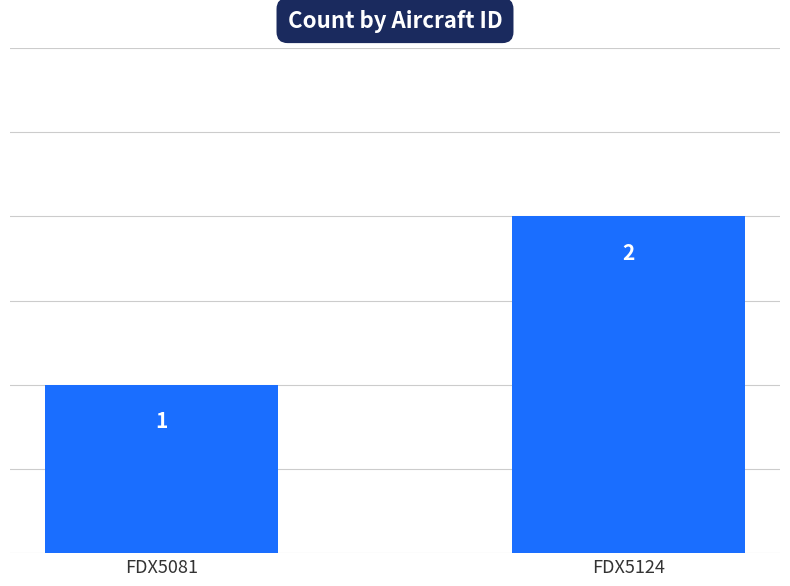

Which label corresponds to the largest value in the chart?

FDX5124